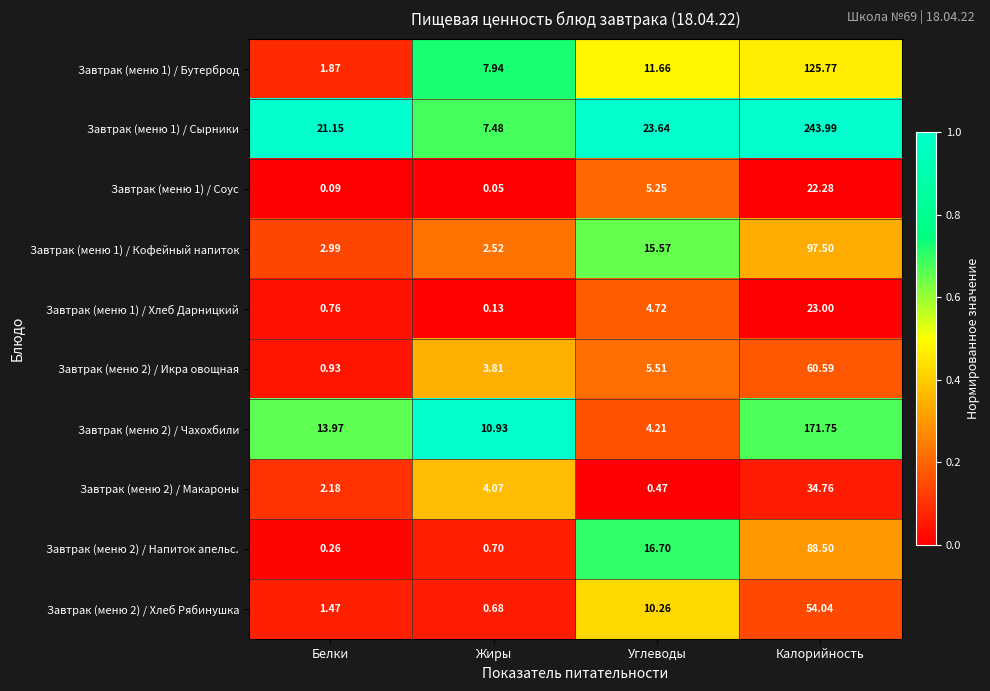

List the labels in order of Завтрак (меню 2) / Хлеб Рябинушка value, largest first.

Калорийность, Углеводы, Белки, Жиры